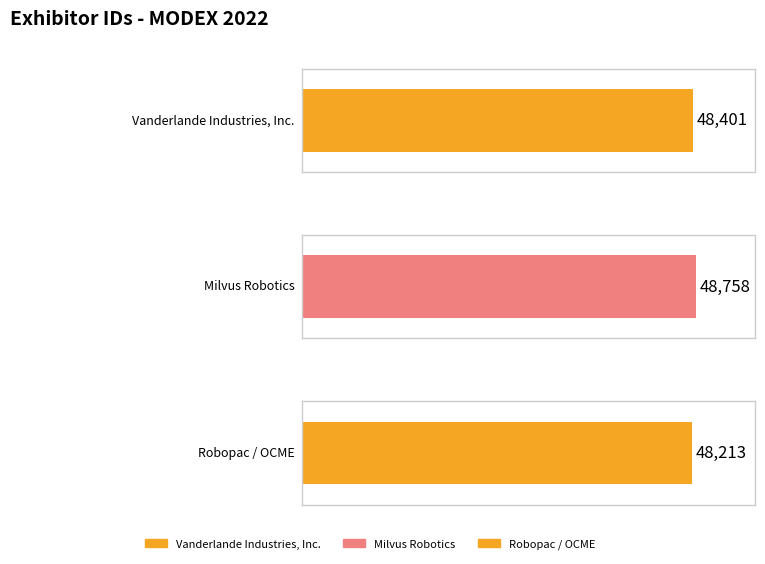

Reading right to left, extract all data points from this chart.

Robopac / OCME=48213	Milvus Robotics=48758	Vanderlande Industries, Inc.=48401